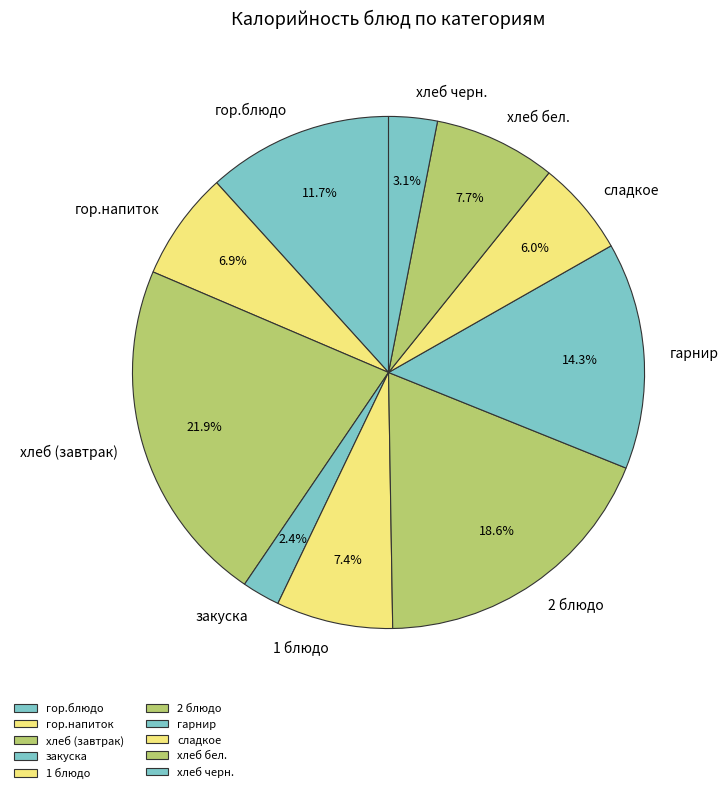

To the nearest percent, what is the difference between the хлеб черн. and гор.напиток slice percentages?

4%